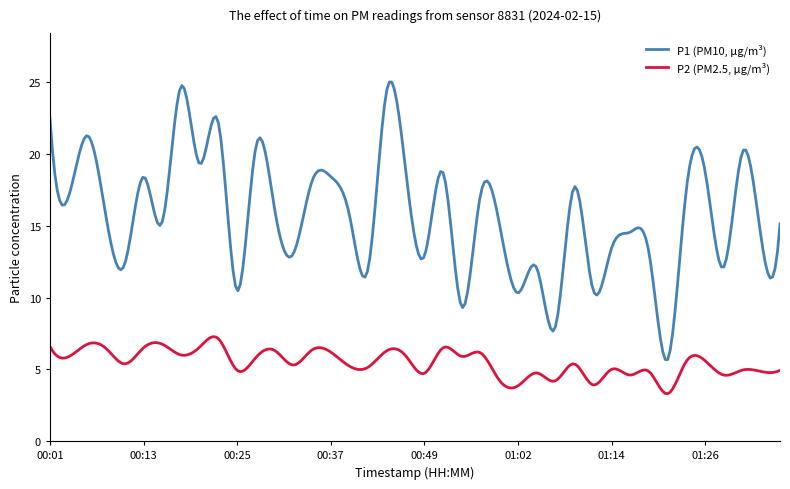

Which series has the largest total across all categories?

P1 (PM10, µg/m³)